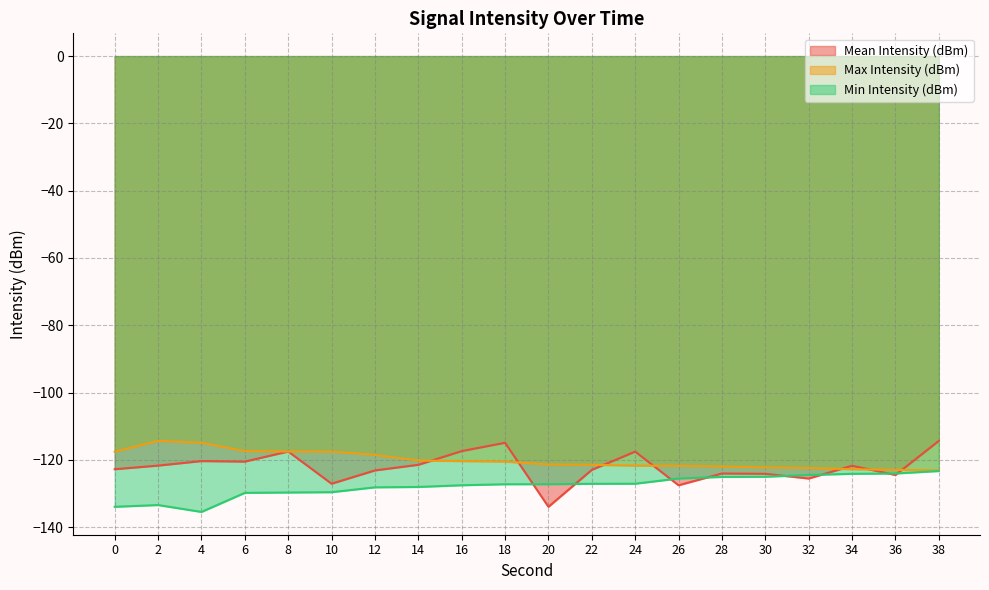

What is the difference between the Max Intensity (dBm) values at 32 and 2?

8.1